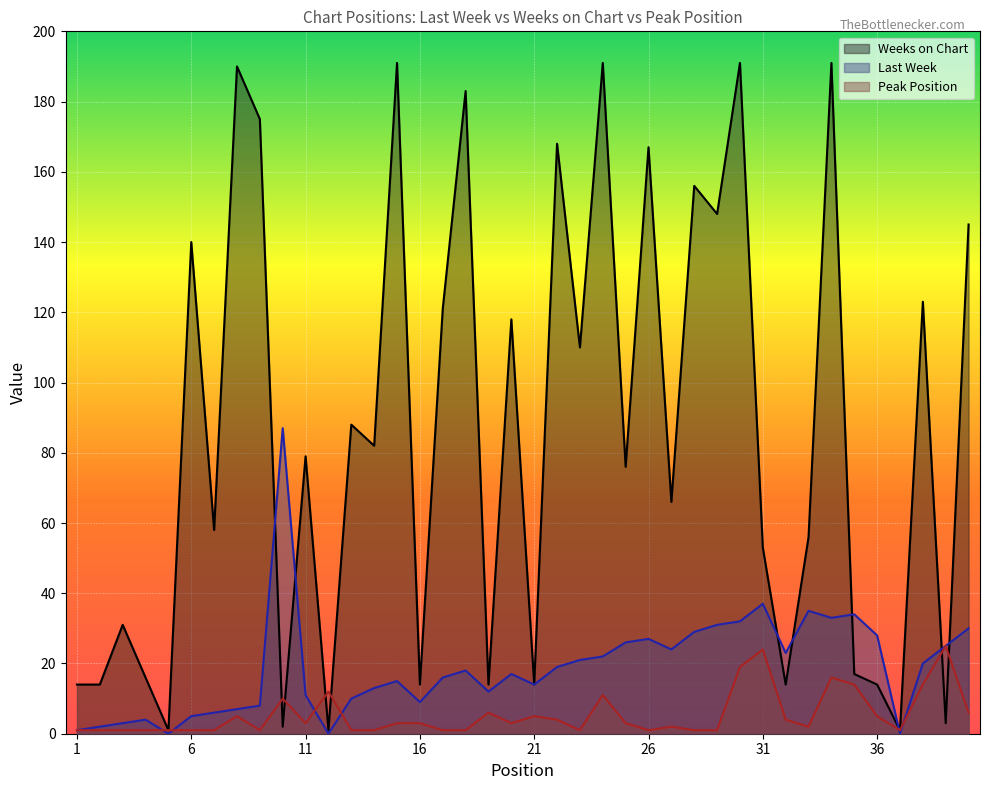

In Peak Position, how many points are higher than both neighbors (excluding endpoints)?

10